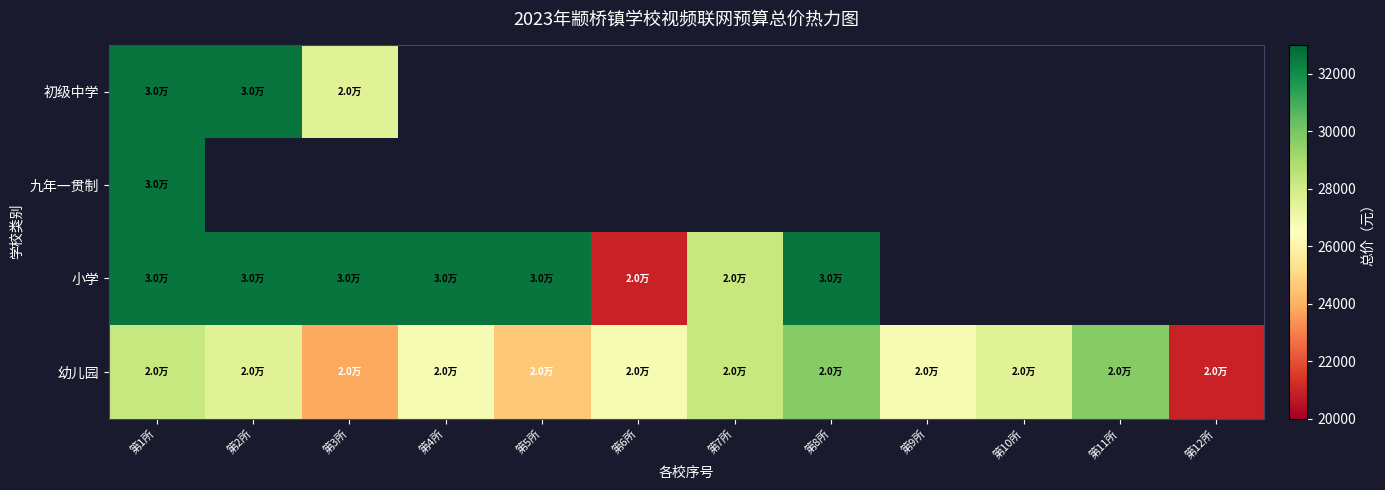

Between 第2所 and 第11所, which is larger?

第11所